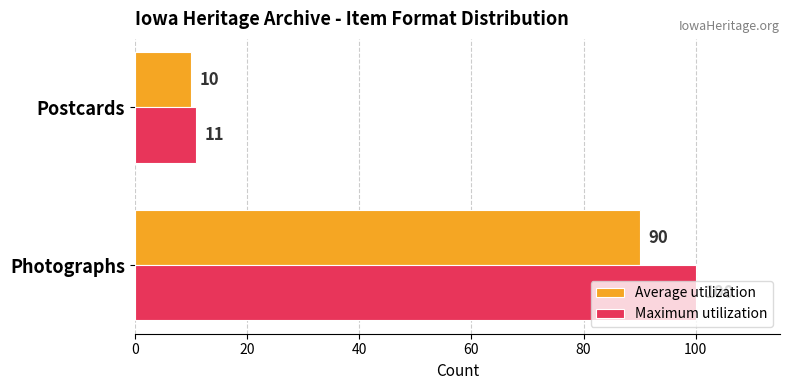

What is the average value of the Average utilization series?

50